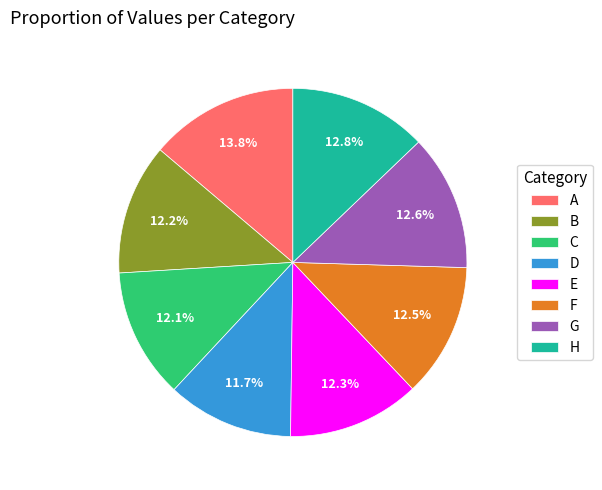

How many slices are in this pie chart?

8